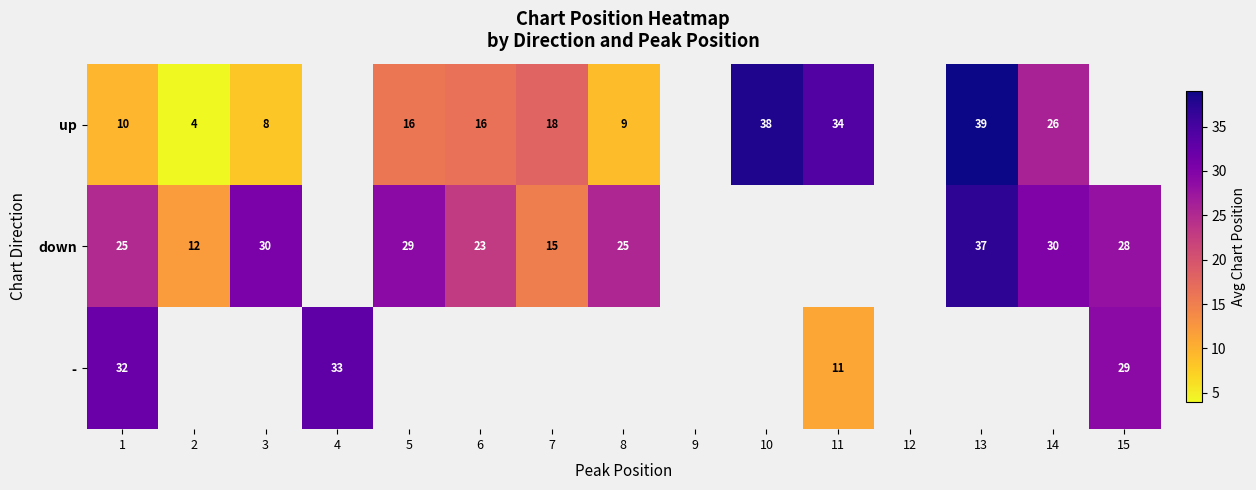

The value of up at 7 is 18.0. True or false?

True